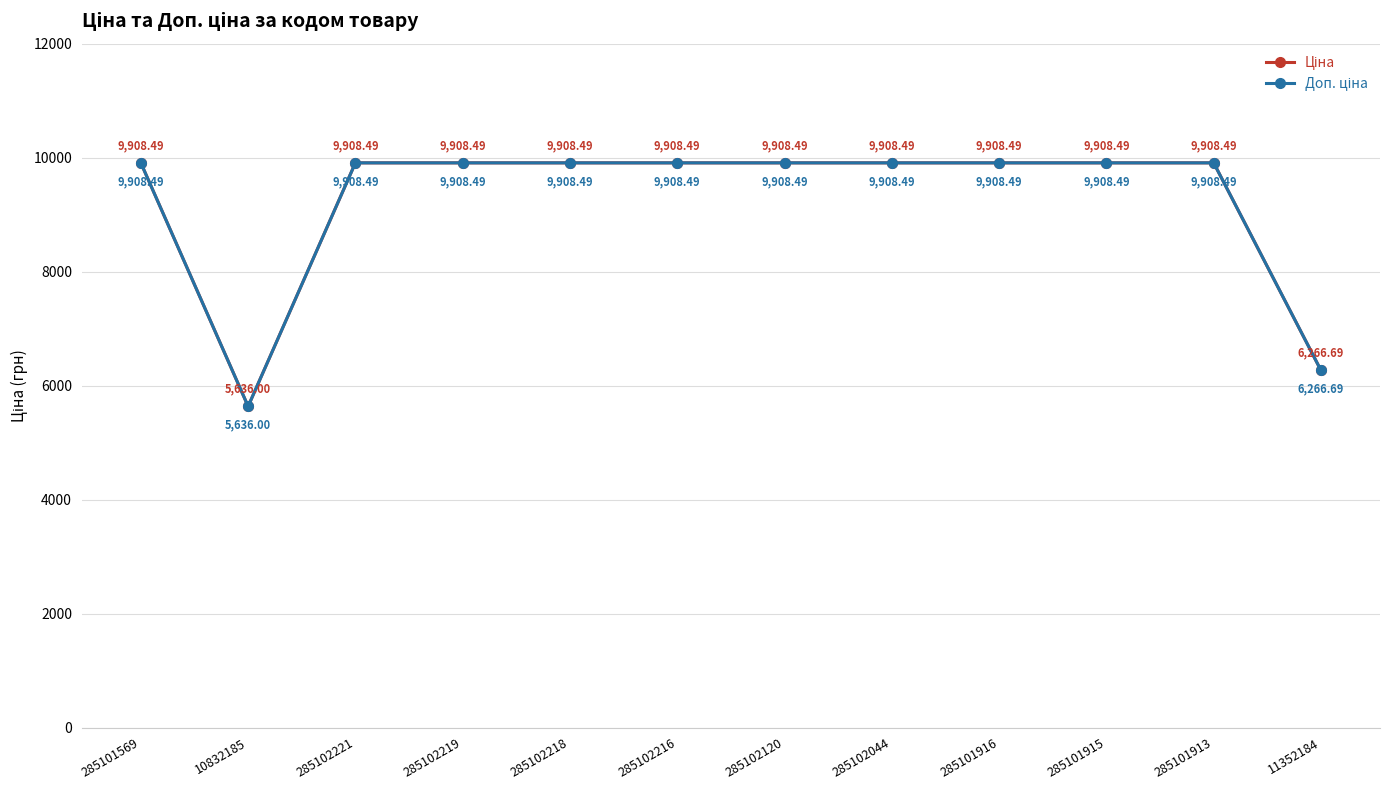

At which label does Ціна first exceed 9908?

285101569